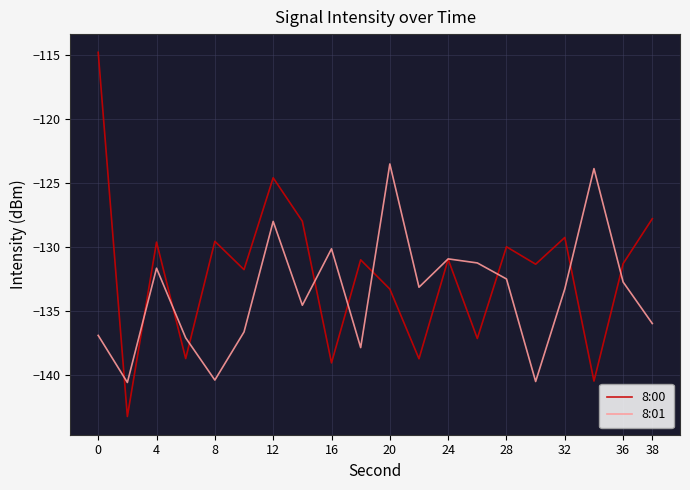

Which series has the largest total across all categories?

8:00